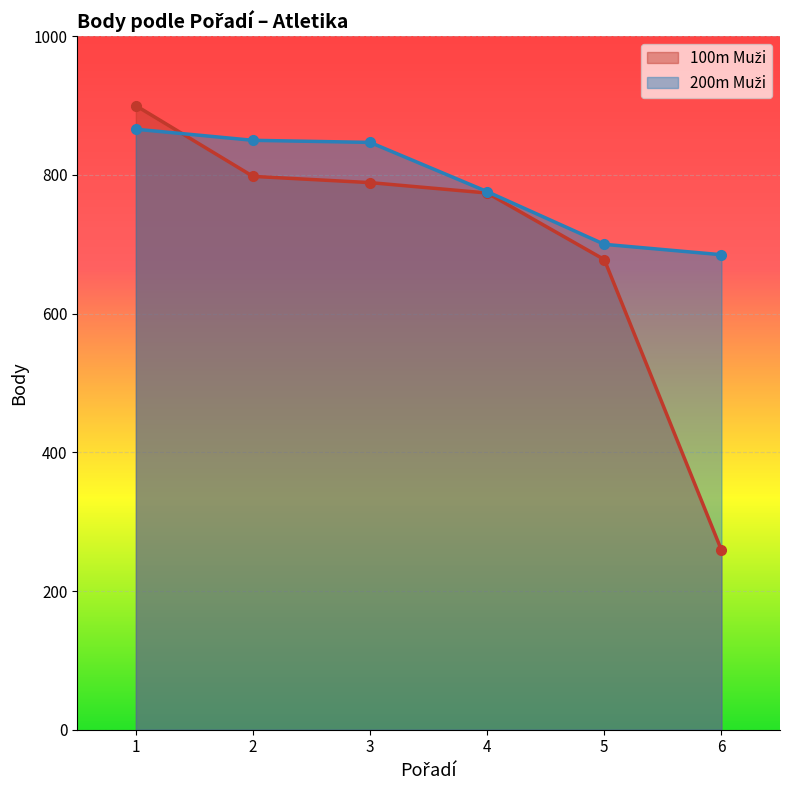

Which series has the widest spread of values?

100m Muži